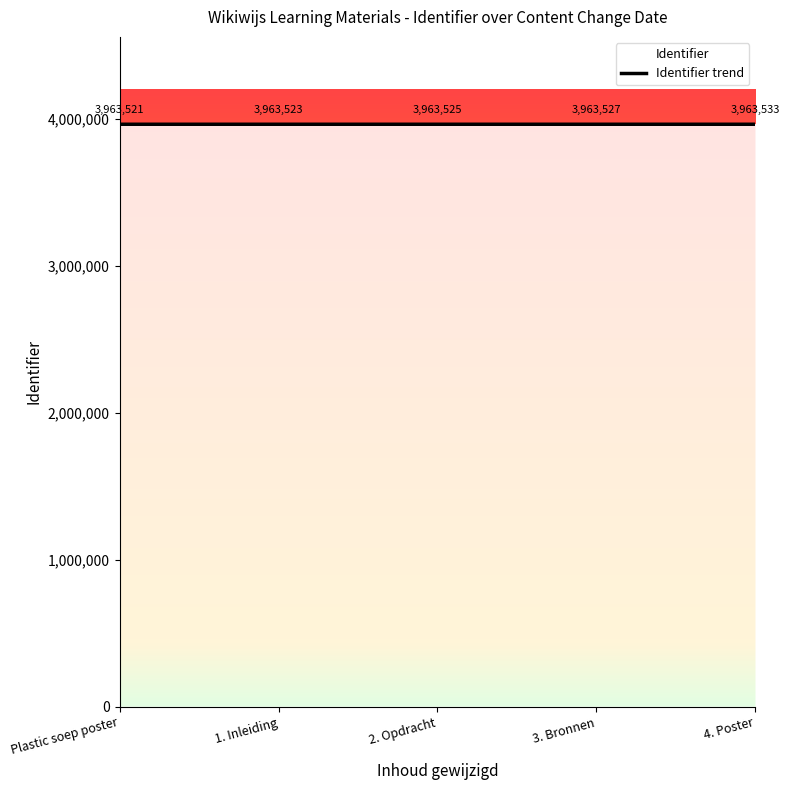

What is the sum of all values?

19817629